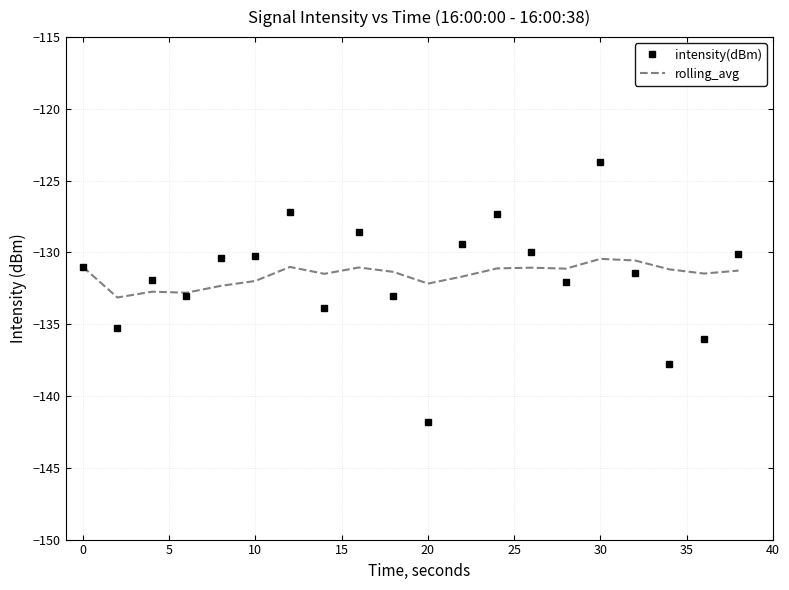

Rank the series by their maximum value, from lowest to highest.

rolling_avg, intensity(dBm)